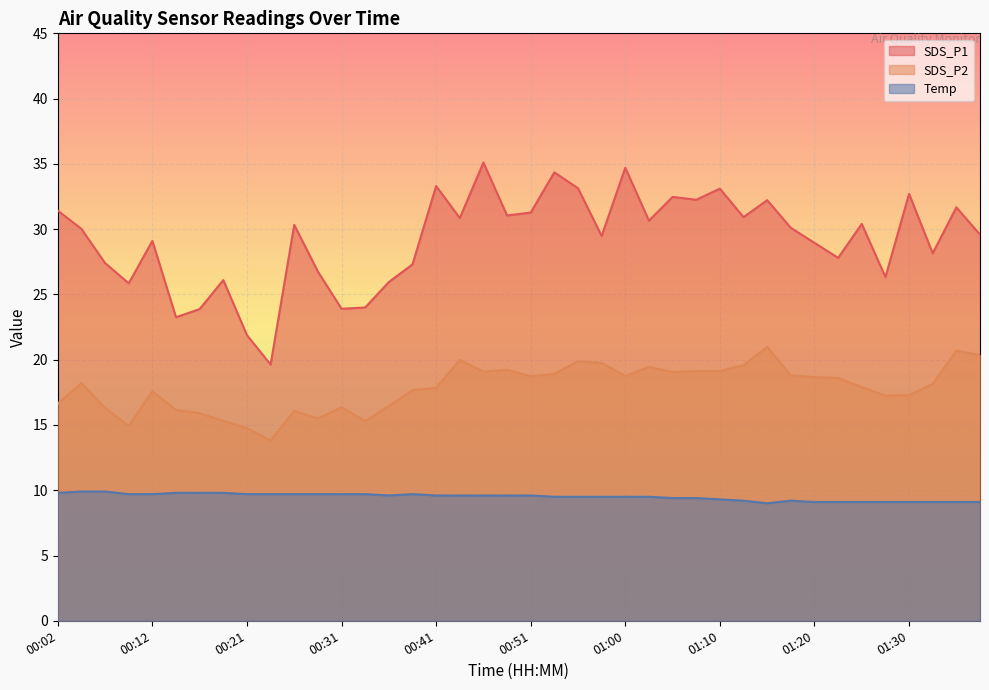

How many lines are shown in the chart?

3